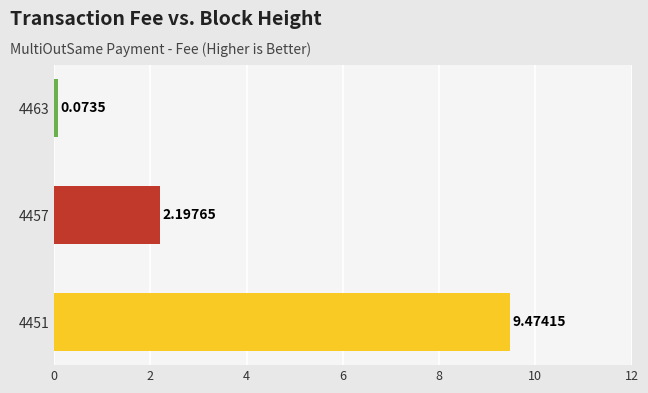

What is the average value?

3.9